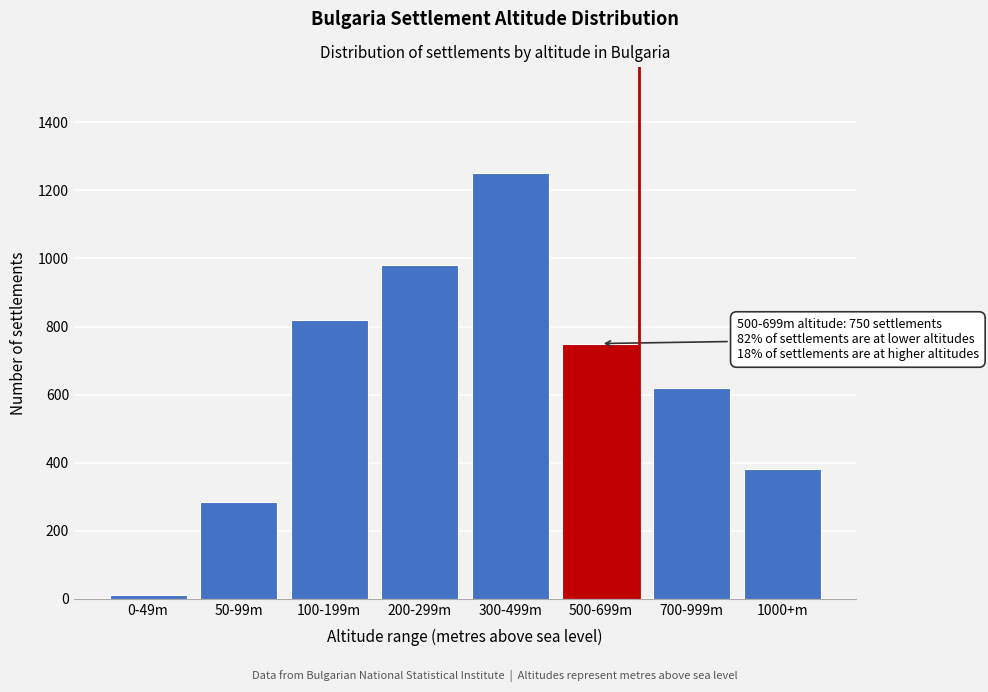

Reading left to right, what are all the values shown in this chart?

12	285	820	980	1250	750	620	380